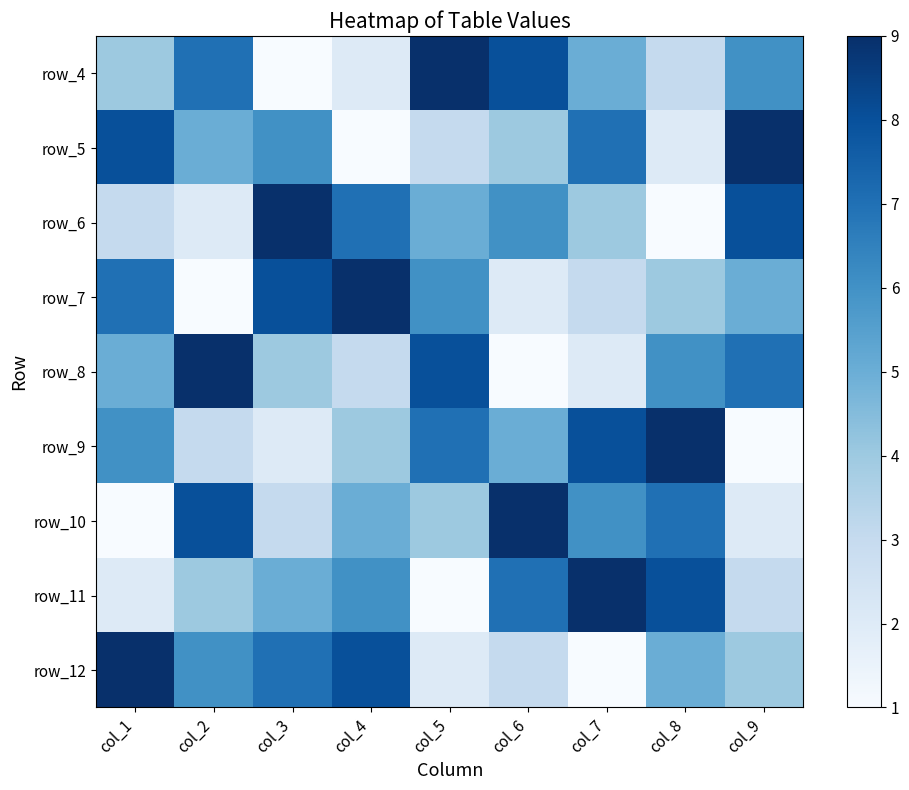

Between col_6 and col_2, which is larger?

col_6